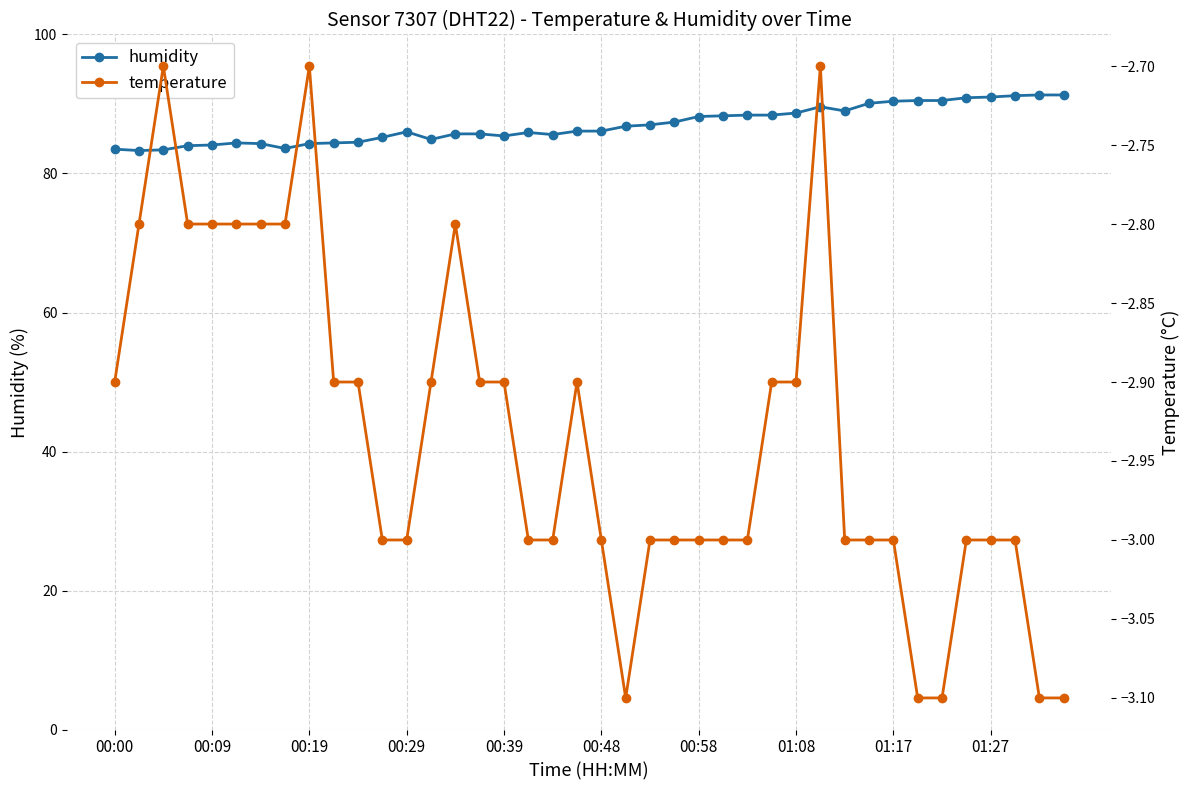

Reading right to left, extract all data points from this chart.

humidity: 91.3	91.3	91.2	91.0	90.9	90.5	90.5	90.4	90.1	89.0	89.6	88.7	88.4	88.4	88.3	88.2	87.4	87.0	86.8	86.1	86.1	85.6	85.9	85.4	85.7	85.7	84.9	86.0	85.2	84.5	84.4	84.3	83.6	84.3	84.4	84.1	84.0	83.4	83.3	83.5
temperature: -3.1	-3.1	-3.0	-3.0	-3.0	-3.1	-3.1	-3.0	-3.0	-3.0	-2.7	-2.9	-2.9	-3.0	-3.0	-3.0	-3.0	-3.0	-3.1	-3.0	-2.9	-3.0	-3.0	-2.9	-2.9	-2.8	-2.9	-3.0	-3.0	-2.9	-2.9	-2.7	-2.8	-2.8	-2.8	-2.8	-2.8	-2.7	-2.8	-2.9